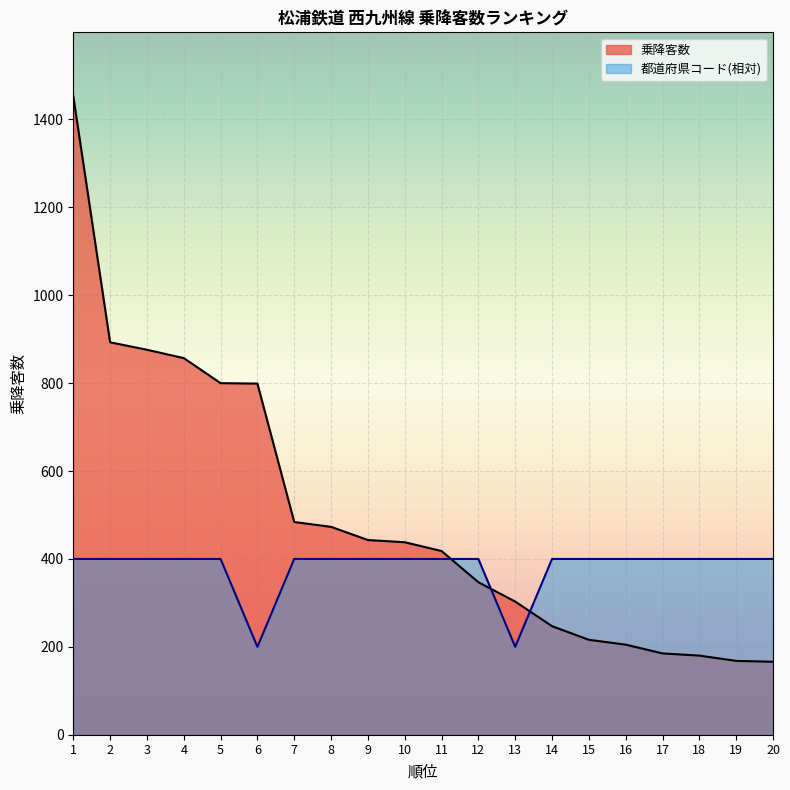

What is the total value across all series at 8?

873